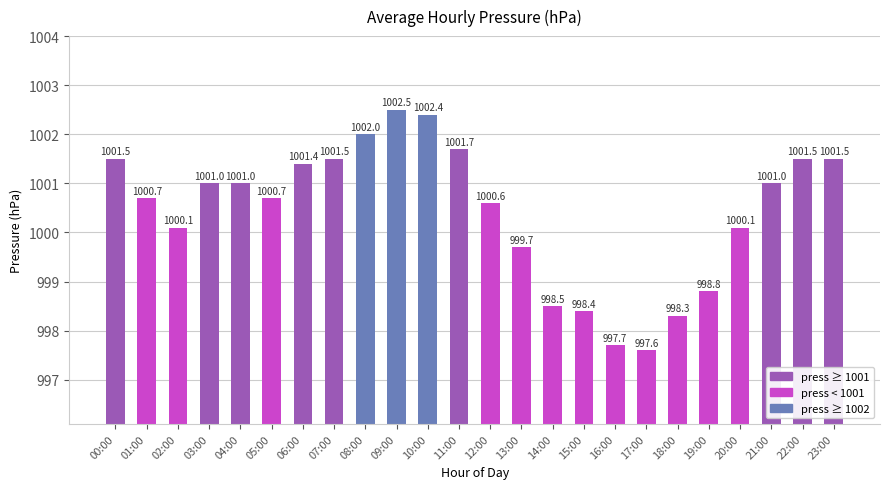

What is the label of the 12th bar from the right?

12:00